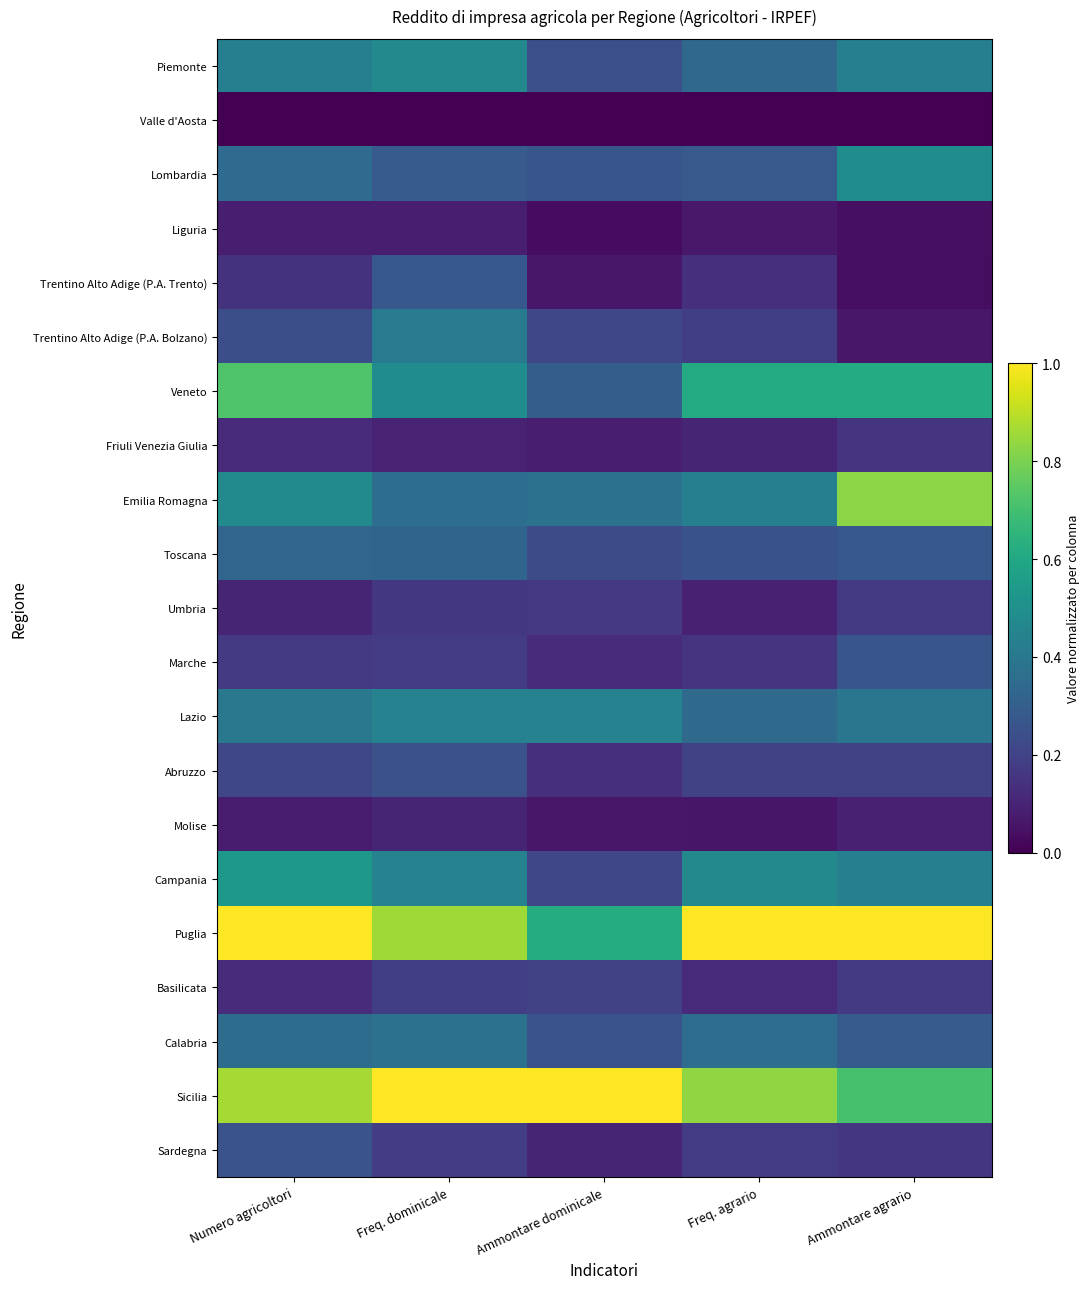

Reading left to right, list all the values displayed in this chart.

Piemonte: Numero agricoltori=0.4	Freq. dominicale=0.5	Ammontare dominicale=0.2	Freq. agrario=0.3	Ammontare agrario=0.4
Valle d'Aosta: Numero agricoltori=0.0	Freq. dominicale=0.0	Ammontare dominicale=0.0	Freq. agrario=0.0	Ammontare agrario=0.0
Lombardia: Numero agricoltori=0.4	Freq. dominicale=0.3	Ammontare dominicale=0.3	Freq. agrario=0.3	Ammontare agrario=0.5
Liguria: Numero agricoltori=0.1	Freq. dominicale=0.1	Ammontare dominicale=0.0	Freq. agrario=0.1	Ammontare agrario=0.0
Trentino Alto Adige (P.A. Trento): Numero agricoltori=0.1	Freq. dominicale=0.3	Ammontare dominicale=0.1	Freq. agrario=0.1	Ammontare agrario=0.0
Trentino Alto Adige (P.A. Bolzano): Numero agricoltori=0.2	Freq. dominicale=0.4	Ammontare dominicale=0.2	Freq. agrario=0.2	Ammontare agrario=0.1
Veneto: Numero agricoltori=0.7	Freq. dominicale=0.5	Ammontare dominicale=0.3	Freq. agrario=0.6	Ammontare agrario=0.6
Friuli Venezia Giulia: Numero agricoltori=0.1	Freq. dominicale=0.1	Ammontare dominicale=0.1	Freq. agrario=0.1	Ammontare agrario=0.1
Emilia Romagna: Numero agricoltori=0.5	Freq. dominicale=0.4	Ammontare dominicale=0.4	Freq. agrario=0.4	Ammontare agrario=0.8
Toscana: Numero agricoltori=0.3	Freq. dominicale=0.3	Ammontare dominicale=0.2	Freq. agrario=0.3	Ammontare agrario=0.3
Umbria: Numero agricoltori=0.1	Freq. dominicale=0.2	Ammontare dominicale=0.2	Freq. agrario=0.1	Ammontare agrario=0.2
Marche: Numero agricoltori=0.2	Freq. dominicale=0.2	Ammontare dominicale=0.1	Freq. agrario=0.2	Ammontare agrario=0.3
Lazio: Numero agricoltori=0.4	Freq. dominicale=0.4	Ammontare dominicale=0.4	Freq. agrario=0.3	Ammontare agrario=0.4
Abruzzo: Numero agricoltori=0.2	Freq. dominicale=0.2	Ammontare dominicale=0.1	Freq. agrario=0.2	Ammontare agrario=0.2
Molise: Numero agricoltori=0.1	Freq. dominicale=0.1	Ammontare dominicale=0.1	Freq. agrario=0.1	Ammontare agrario=0.1
Campania: Numero agricoltori=0.5	Freq. dominicale=0.4	Ammontare dominicale=0.2	Freq. agrario=0.5	Ammontare agrario=0.4
Puglia: Numero agricoltori=1.0	Freq. dominicale=0.9	Ammontare dominicale=0.6	Freq. agrario=1.0	Ammontare agrario=1.0
Basilicata: Numero agricoltori=0.1	Freq. dominicale=0.2	Ammontare dominicale=0.2	Freq. agrario=0.1	Ammontare agrario=0.2
Calabria: Numero agricoltori=0.4	Freq. dominicale=0.4	Ammontare dominicale=0.3	Freq. agrario=0.4	Ammontare agrario=0.3
Sicilia: Numero agricoltori=0.9	Freq. dominicale=1.0	Ammontare dominicale=1.0	Freq. agrario=0.8	Ammontare agrario=0.7
Sardegna: Numero agricoltori=0.3	Freq. dominicale=0.2	Ammontare dominicale=0.1	Freq. agrario=0.2	Ammontare agrario=0.2